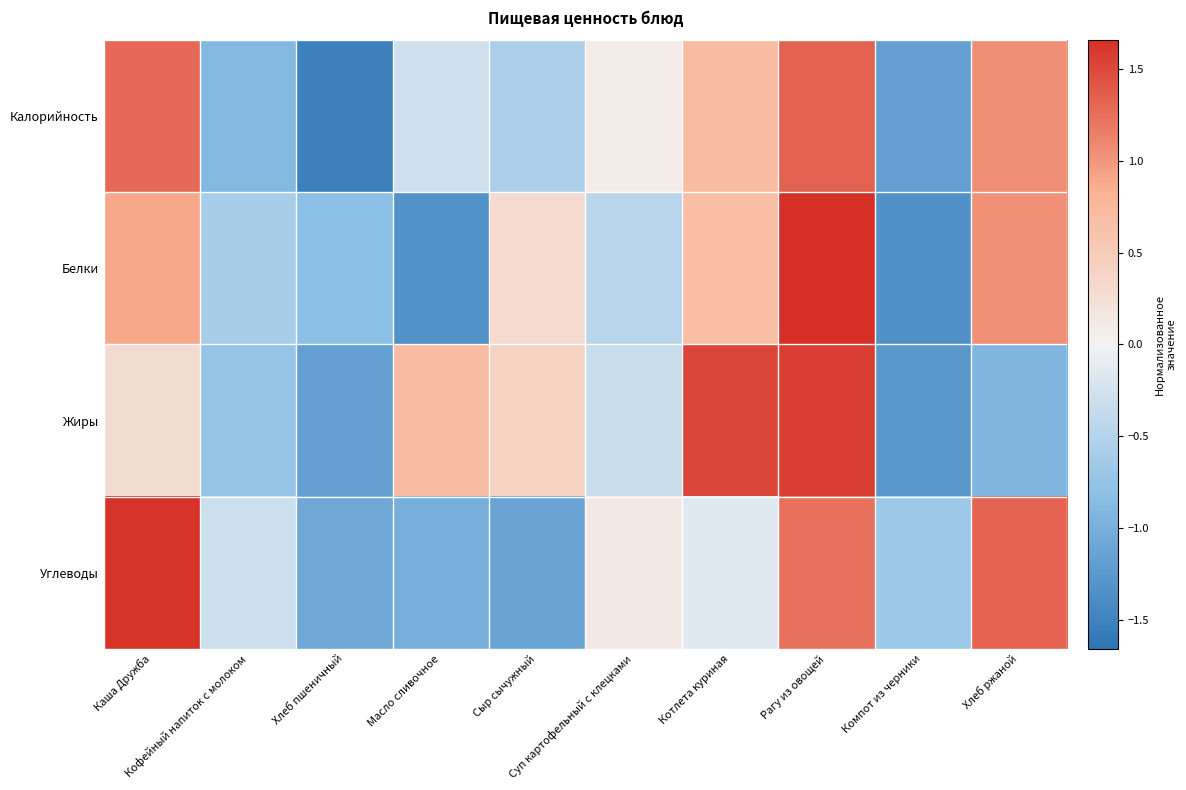

Reading left to right, what are all the values shown in this chart?

Калорийность: Каша Дружба=1.3	Кофейный напиток с молоком=-0.9	Хлеб пшеничный=-1.5	Масло сливочное=-0.3	Сыр сычужный=-0.6	Суп картофельный с клецками=0.1	Котлета куриная=0.7	Рагу из овощей=1.3	Компот из черники=-1.2	Хлеб ржаной=1.1
Белки: Каша Дружба=0.9	Кофейный напиток с молоком=-0.6	Хлеб пшеничный=-0.8	Масло сливочное=-1.3	Сыр сычужный=0.3	Суп картофельный с клецками=-0.5	Котлета куриная=0.7	Рагу из овощей=1.7	Компот из черники=-1.3	Хлеб ржаной=1.0
Жиры: Каша Дружба=0.3	Кофейный напиток с молоком=-0.7	Хлеб пшеничный=-1.2	Масло сливочное=0.7	Сыр сычужный=0.4	Суп картофельный с клецками=-0.3	Котлета куриная=1.5	Рагу из овощей=1.6	Компот из черники=-1.3	Хлеб ржаной=-0.9
Углеводы: Каша Дружба=1.6	Кофейный напиток с молоком=-0.3	Хлеб пшеничный=-1.1	Масло сливочное=-1.0	Сыр сычужный=-1.1	Суп картофельный с клецками=0.1	Котлета куриная=-0.1	Рагу из овощей=1.2	Компот из черники=-0.7	Хлеб ржаной=1.3